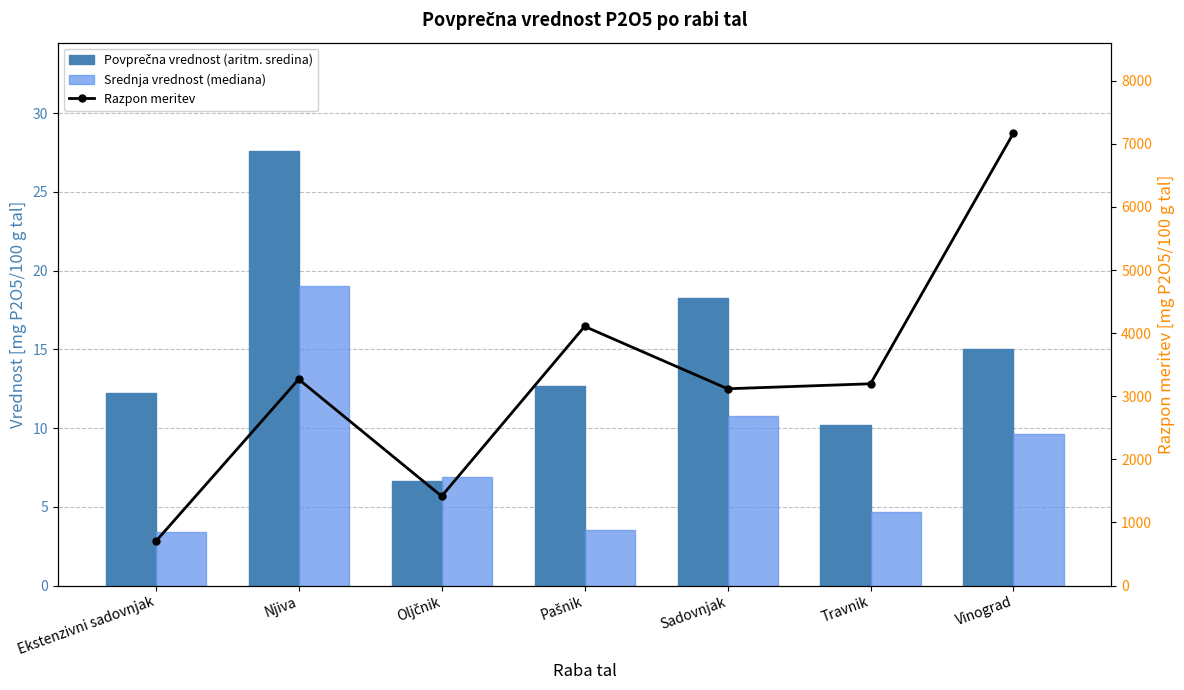

Is it true that Razpon meritev equals 1415.7 at Oljčnik?

True